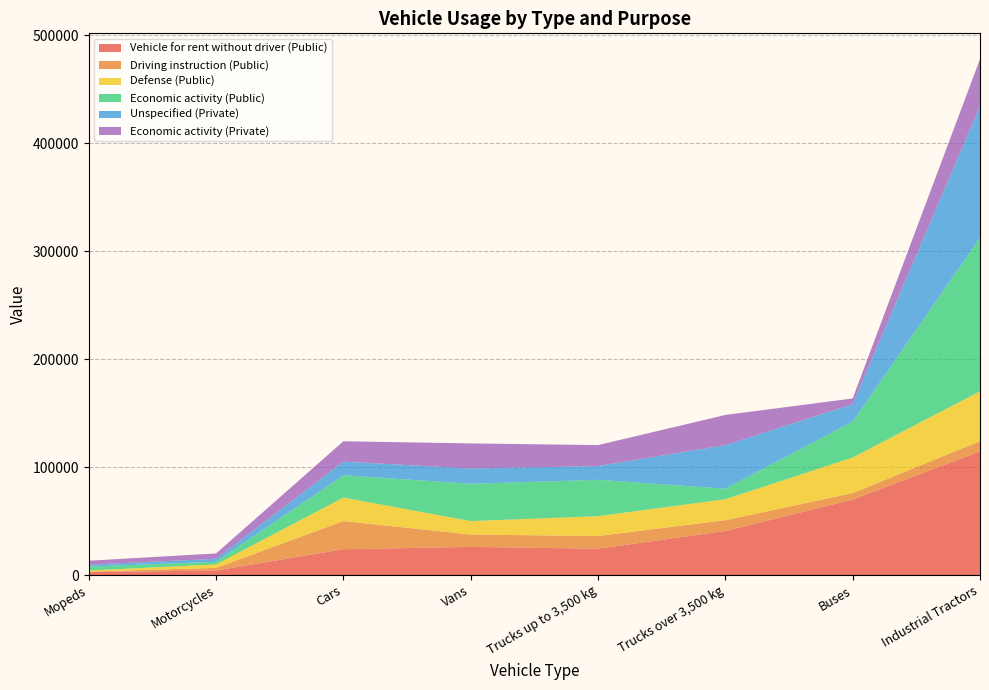

Reading left to right, extract all data points from this chart.

Vehicle for rent without driver (Public): 2707.2	4189.5	23876.7	26091.4	24362.4	40786.2	69818.1	114566.6
Driving instruction (Public): 544.0	2415.5	26099.8	11414.5	11769.3	9945.8	6069.8	9402.1
Defense (Public): 941.9	3200.1	21775.8	12449.2	18385.5	19471.2	32969.0	46195.5
Economic activity (Public): 3577.3	2462.2	20678.0	34577.6	33672.9	9779.9	33248.7	142314.3
Unspecified (Private): 1794.6	2790.5	12623.5	14139.4	12759.8	40293.0	16174.4	121937.2
Economic activity (Private): 3691.0	4947.3	18852.0	23222.0	19404.8	27983.2	5285.5	43438.3